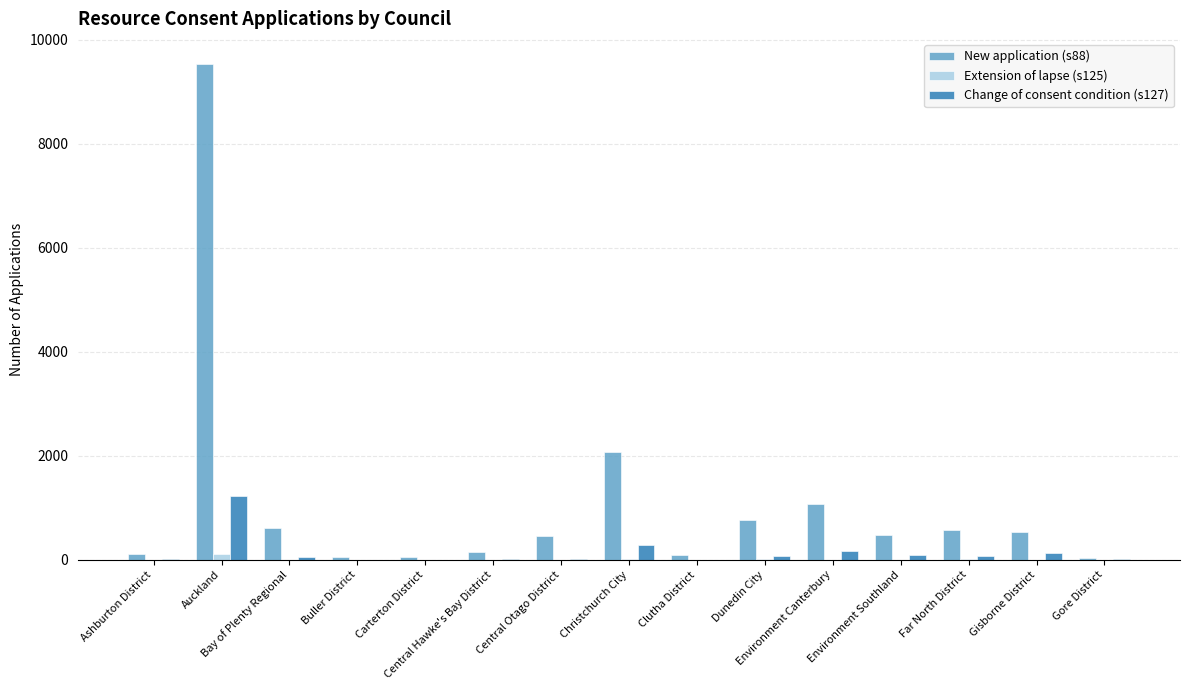

Which series has the largest total across all categories?

New application (s88)